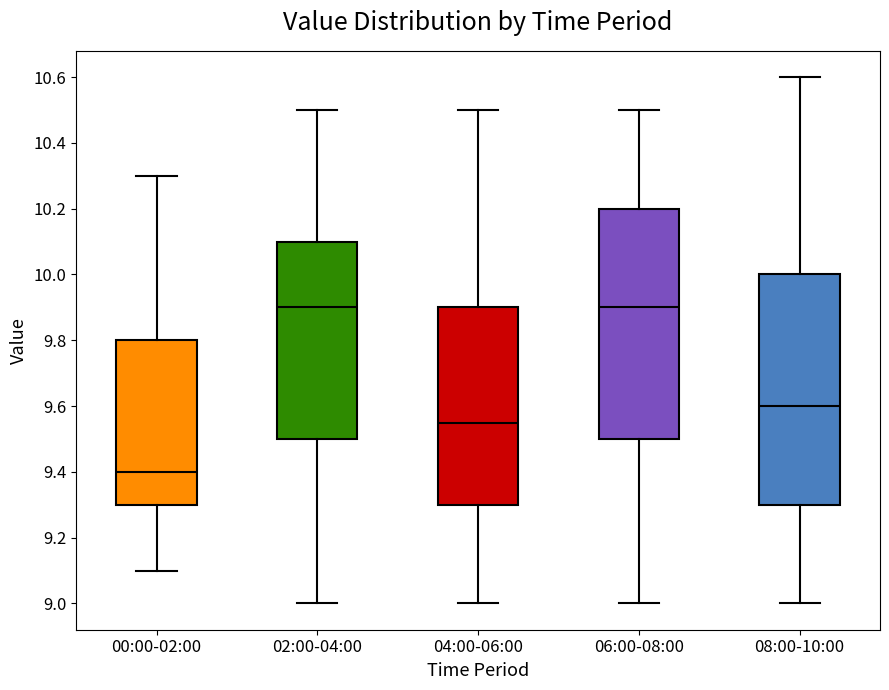

Where does the median line of the box for 06:00-08:00 sit on the y-axis? The values are not printed on the chart, so give them approximately, as read against the axis.

9.90